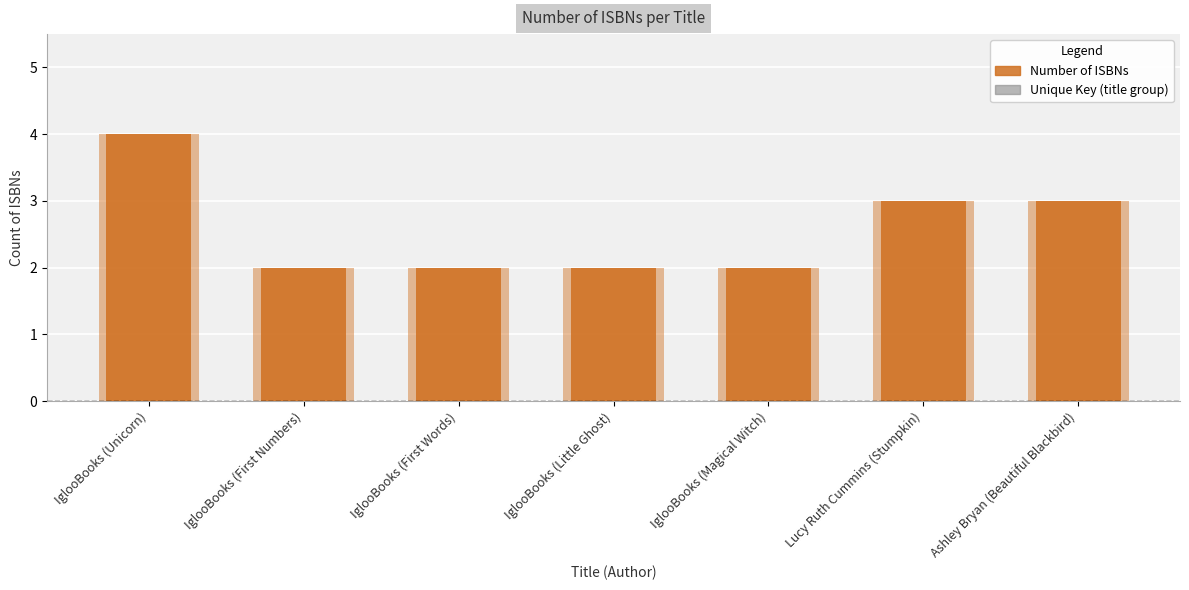

What is the change in value from IglooBooks (Magical Witch) to Lucy Ruth Cummins (Stumpkin)?

+1